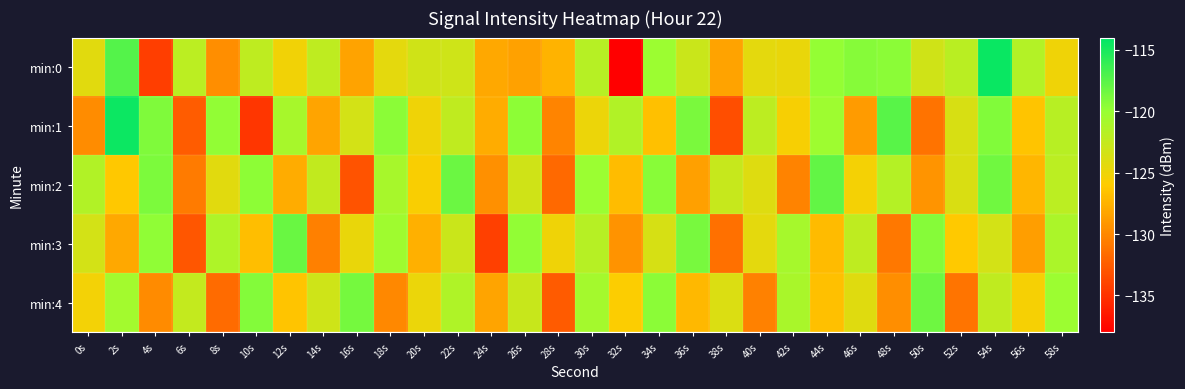

Which series changed the most between 20s and 26s?

min:3